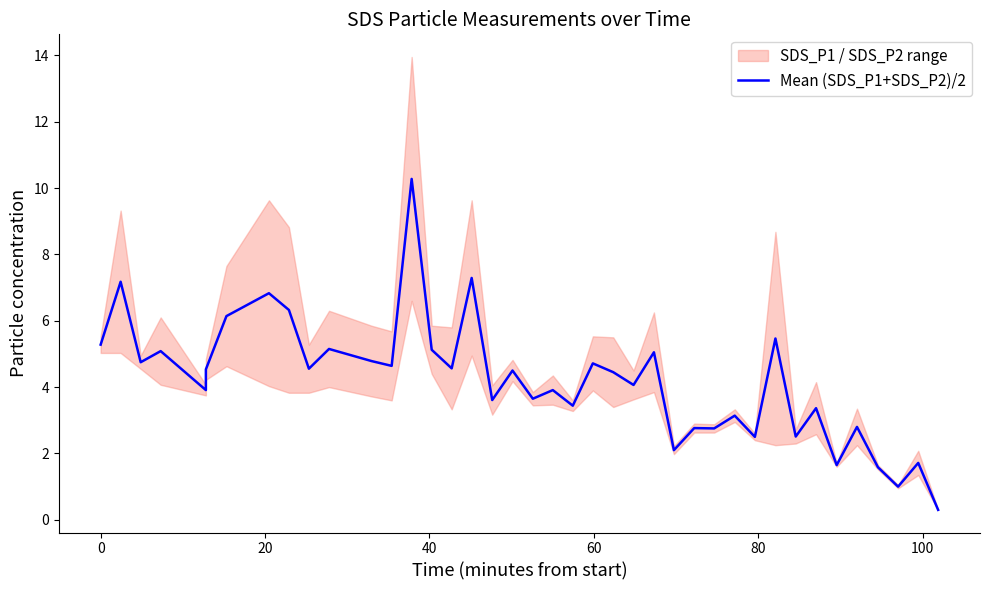

How many lines are shown in the chart?

1